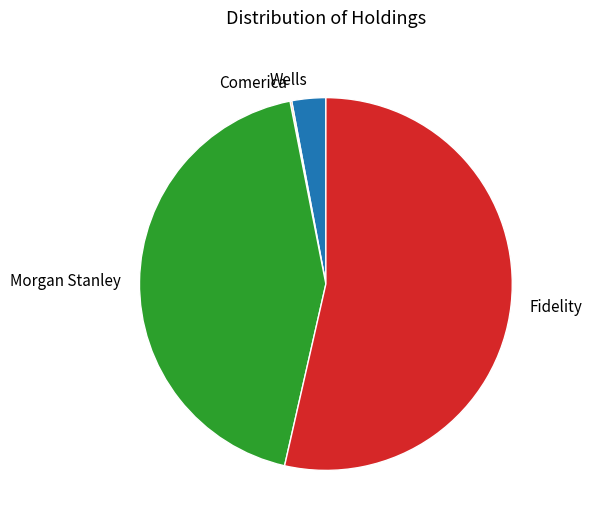

Is Wells the majority of the pie?

No